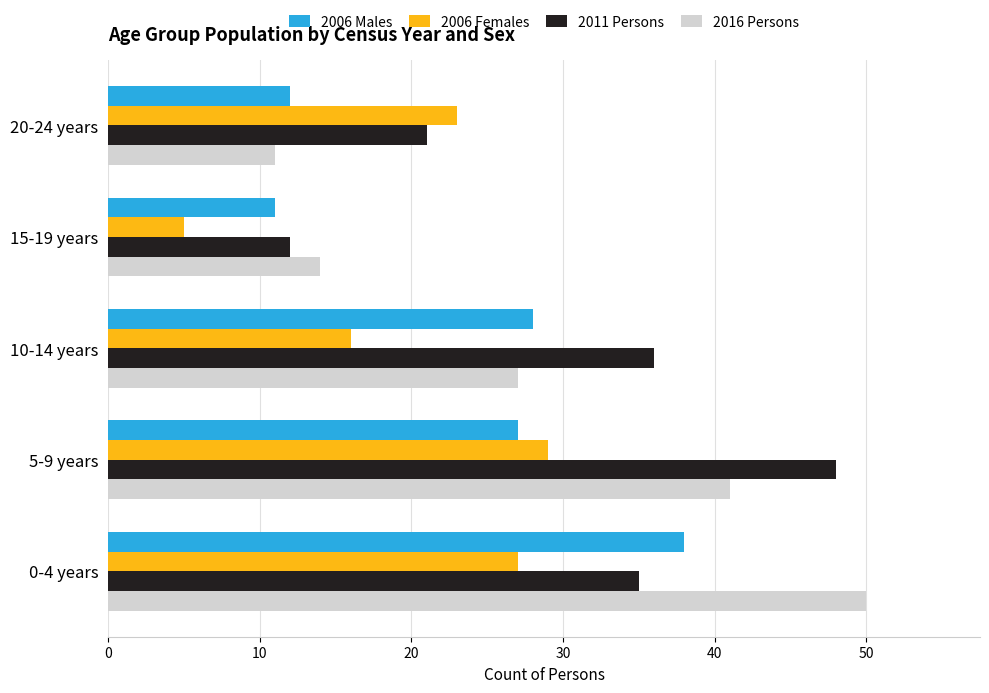

What is the difference between the highest and lowest values at 0-4 years?

23